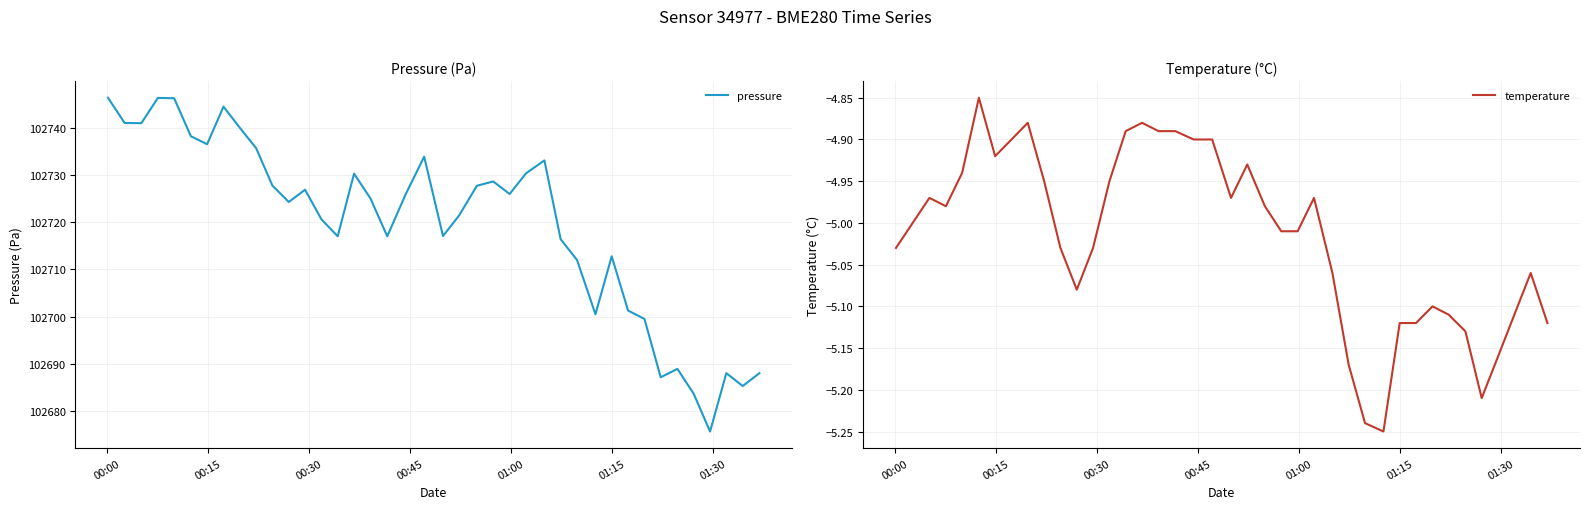

True or false: pressure and temperature intersect in this chart.

False